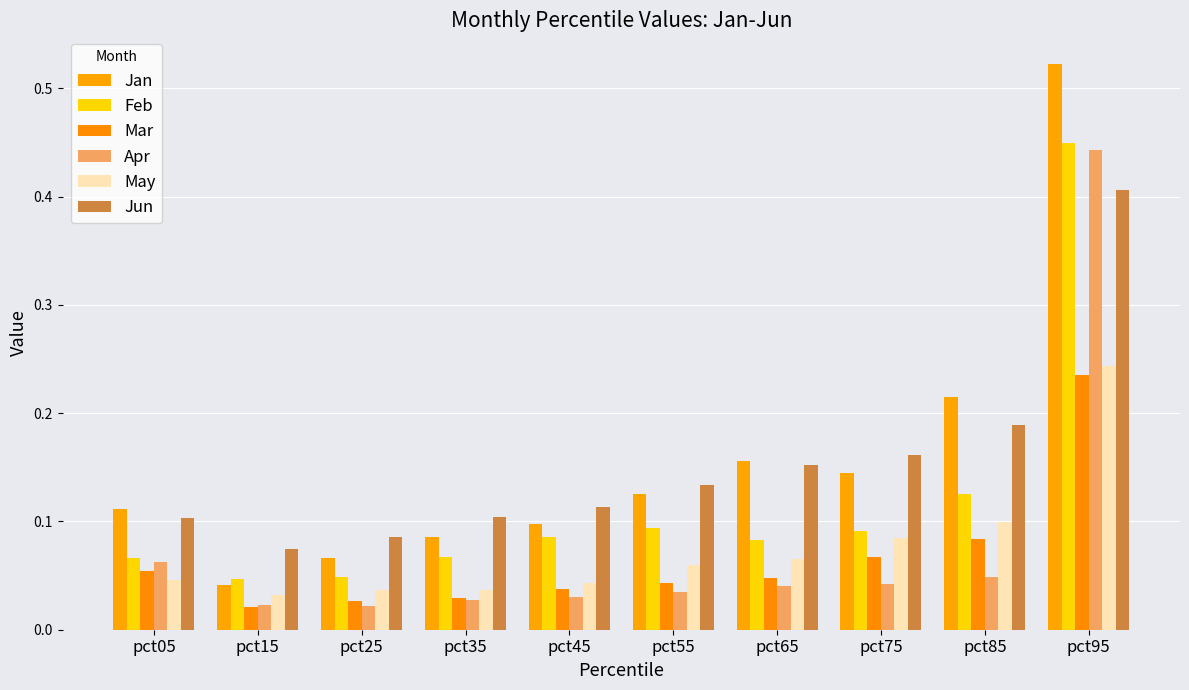

Rank the series at pct55 from highest to lowest value.

Jun, Jan, Feb, May, Mar, Apr